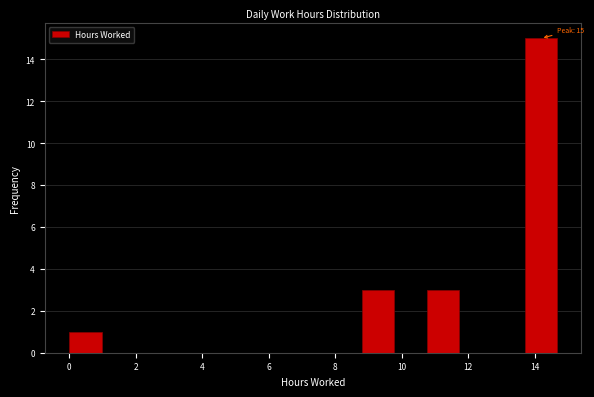

Which range on the x-axis has the tallest bar?

13.6 to 14.6